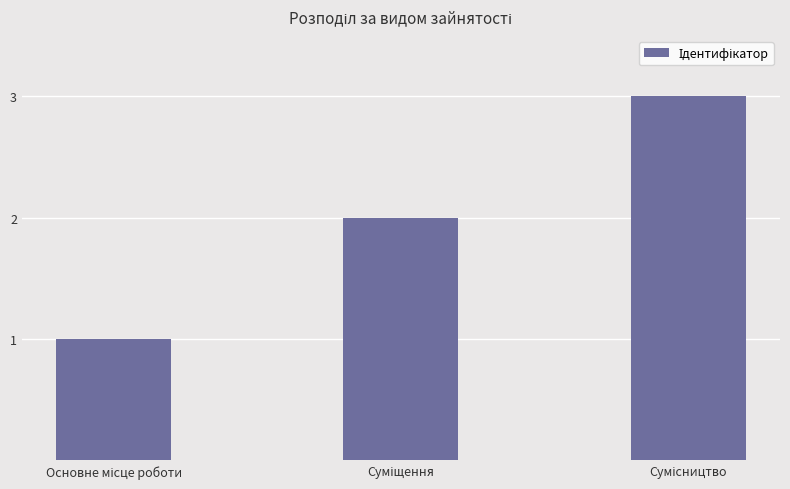

What is the sum of all values?

6